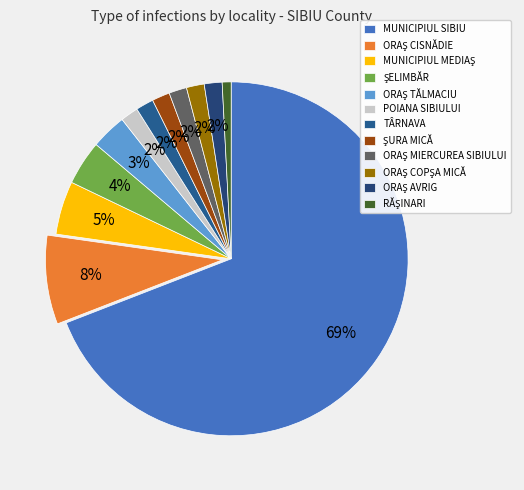

Which category has the biggest portion of the pie?

MUNICIPIUL SIBIU